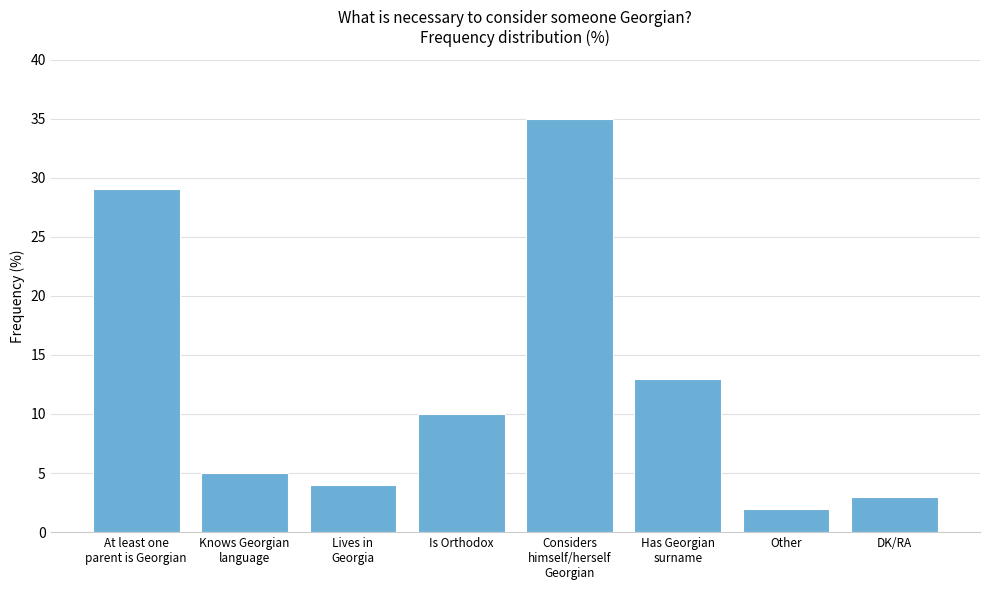

What is the difference between the maximum and minimum values?

33